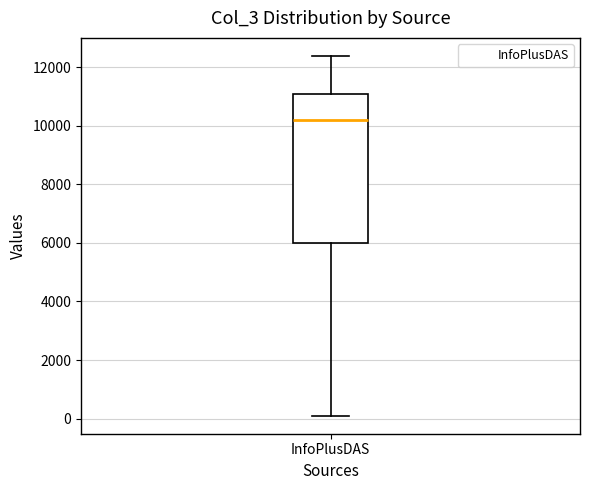

Transcribe this box plot: give where the median line is, the range the box spans, and where the two whiskers end, as read against the y-axis. The values are not printed on the chart, so give them approximately, as read against the axis.

median 10200, box 6000 to 11000, whiskers 200 to 12400